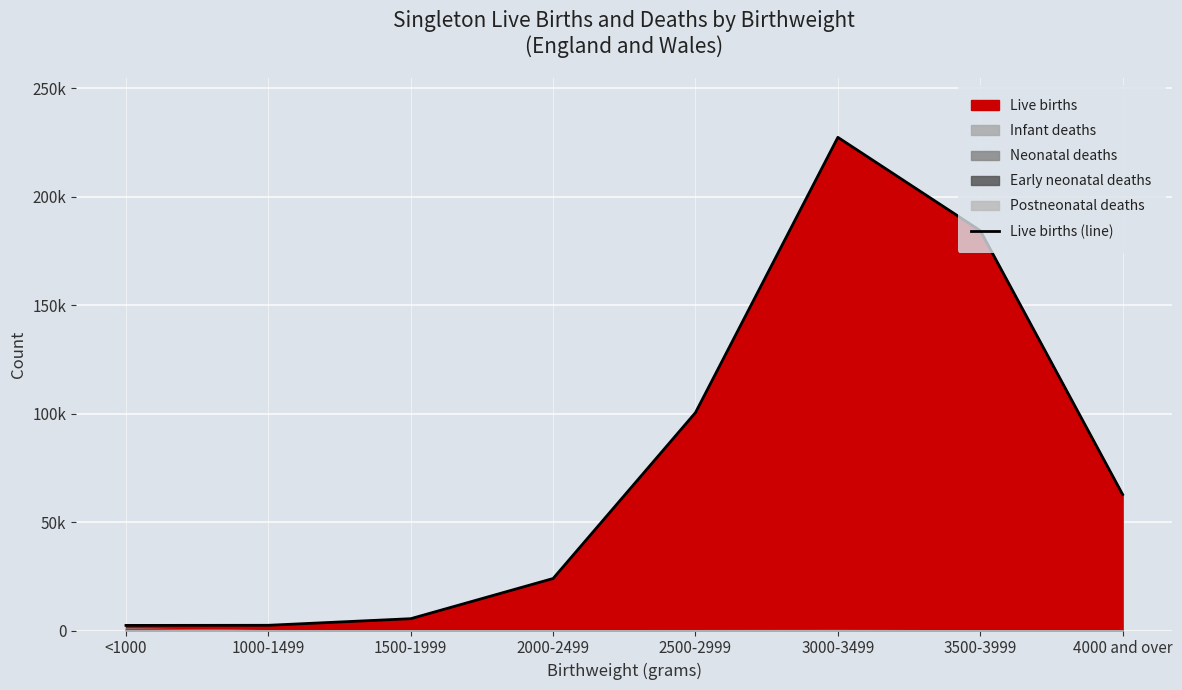

What is the difference between the maximum and minimum values?

224938